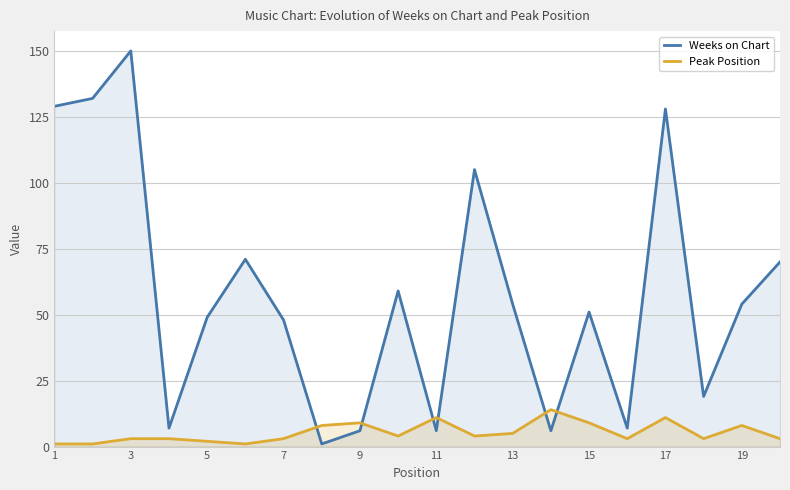

What value does the Weeks on Chart series have at 5, to the nearest 50?

50